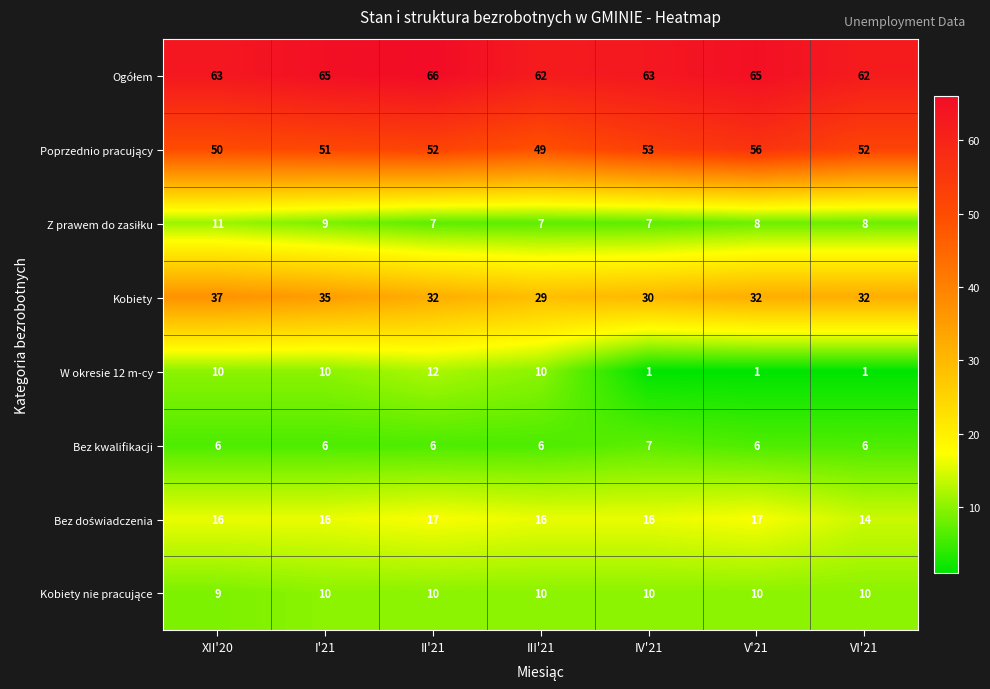

At how many categories does at least one series exceed 27?

7